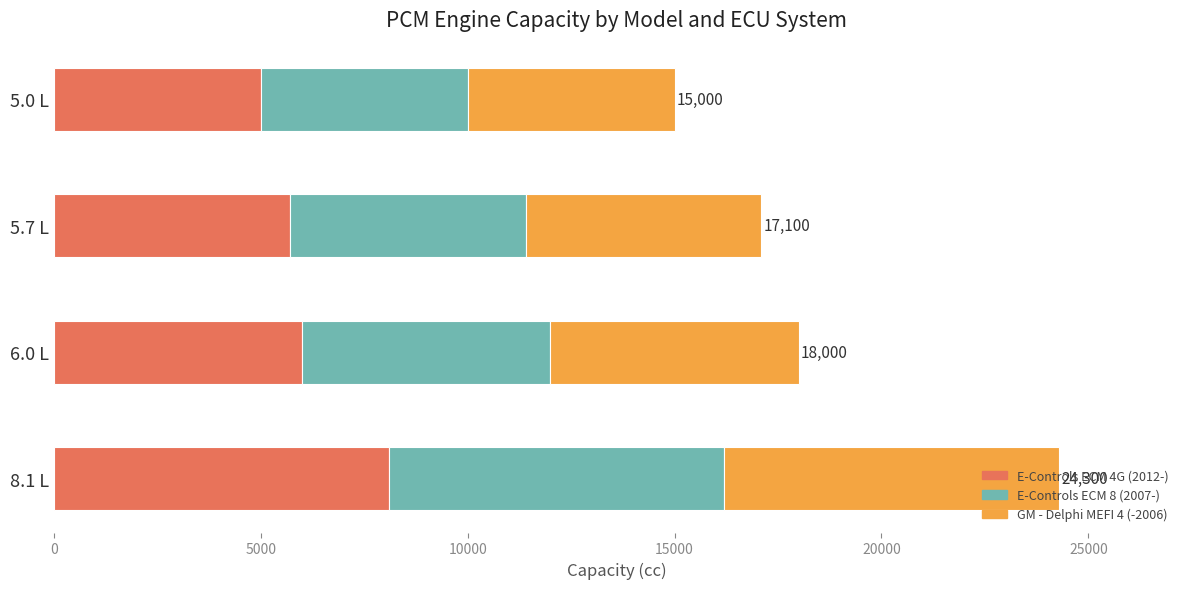

What is the average value of the E-Controls ECM 4G (2012-) series?

6200